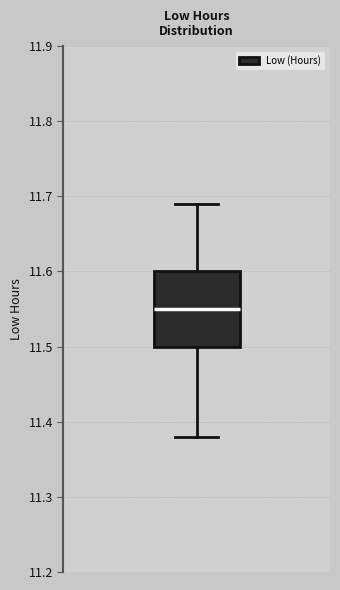

Transcribe this box plot: give where the median line is, the range the box spans, and where the two whiskers end, as read against the y-axis. The values are not printed on the chart, so give them approximately, as read against the axis.

median 11.55, box 11.50 to 11.60, whiskers 11.38 to 11.69